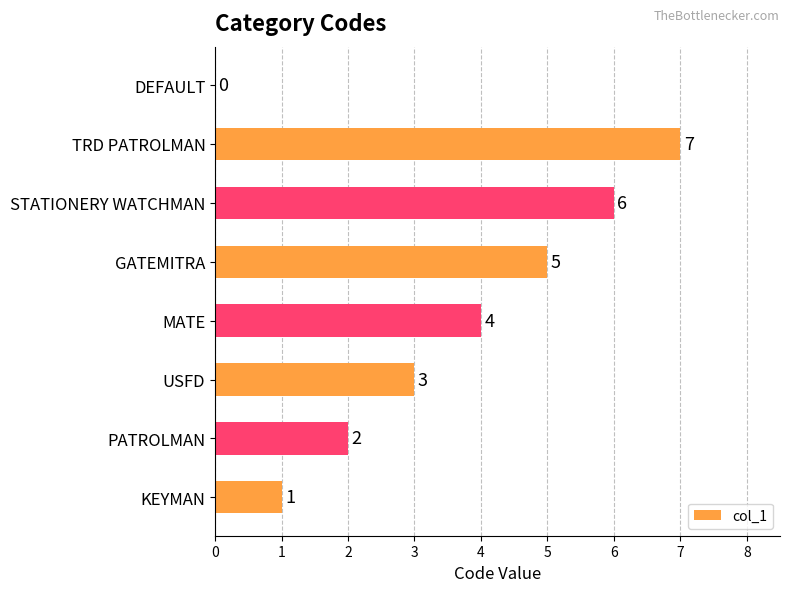

Count the values in the range 2 to 6.

5